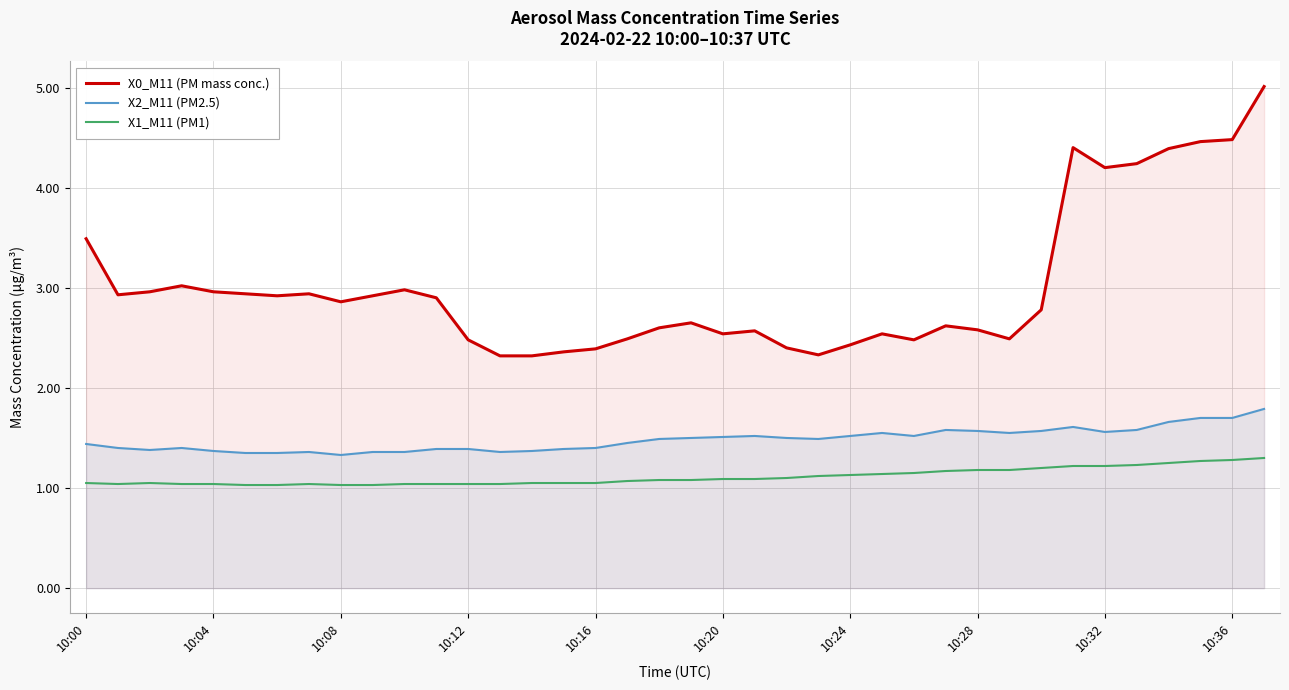

What is the label of the 1st point from the left?

10:00